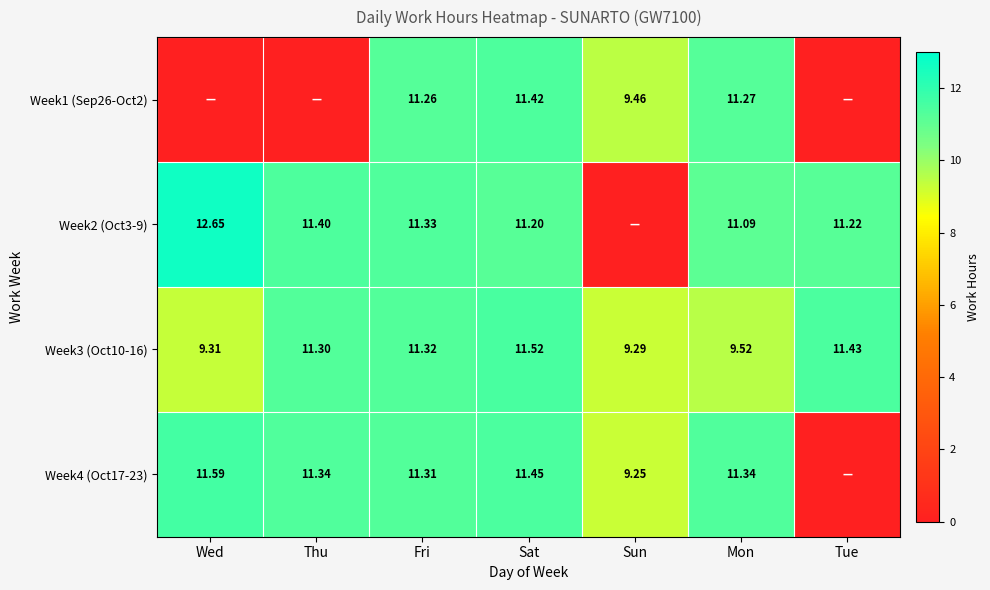

How many values in the Week3 (Oct10-16) series are below 11?

3